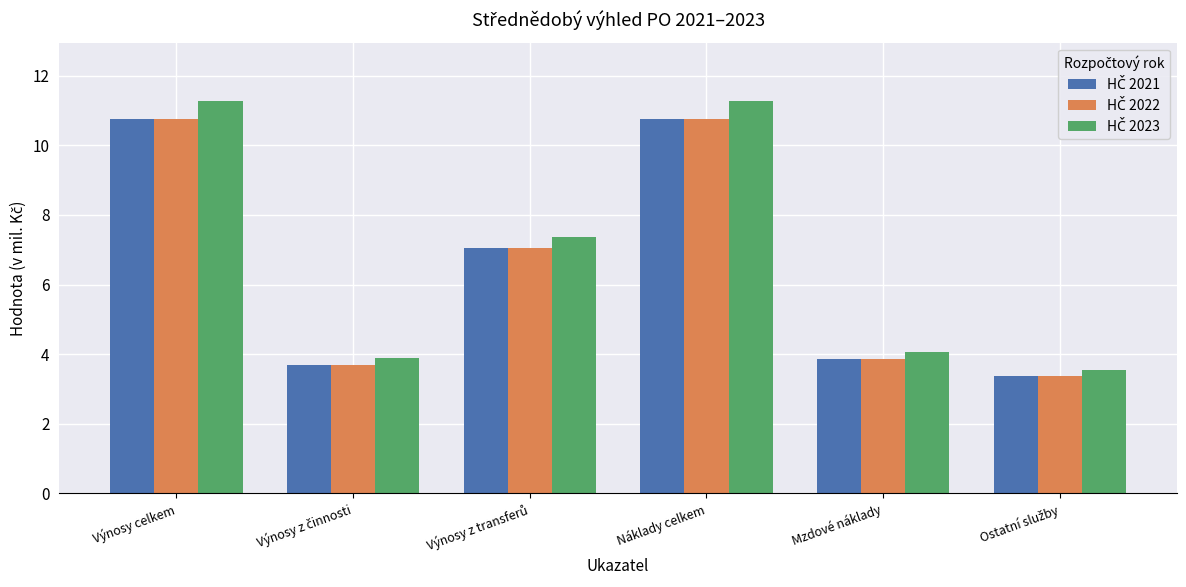

At how many categories does at least one series exceed 5?

3